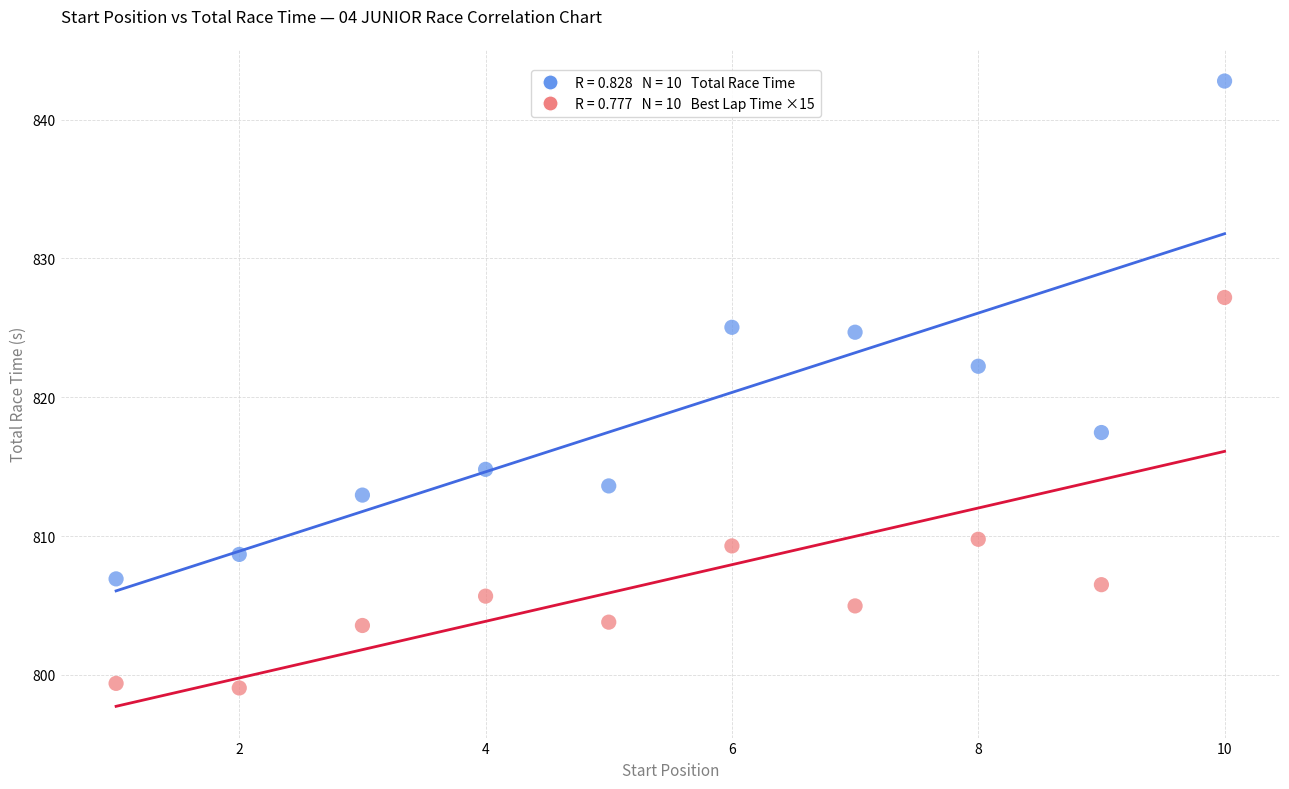

Across all data points, what is the range of X values (max minus min)?

9.0